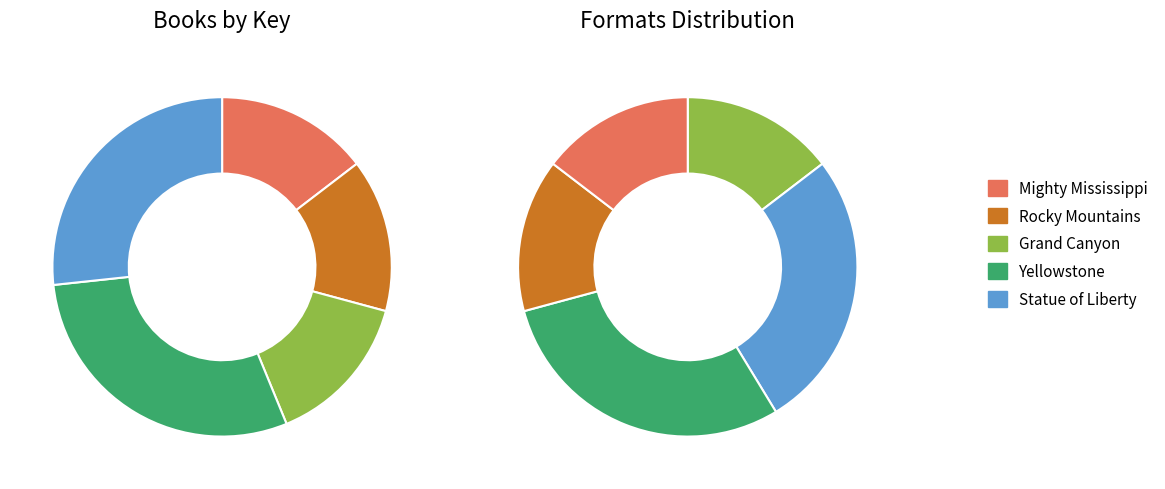

To the nearest percent, what percentage of the pie is Yellowstone?

30%